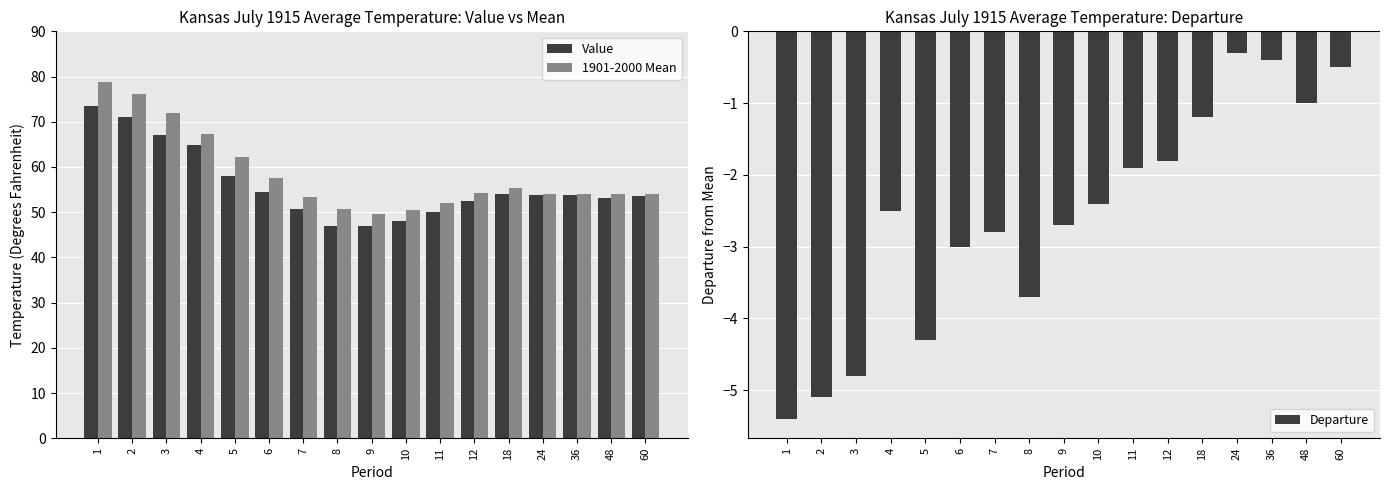

How many values in the Value series exceed 53?

11